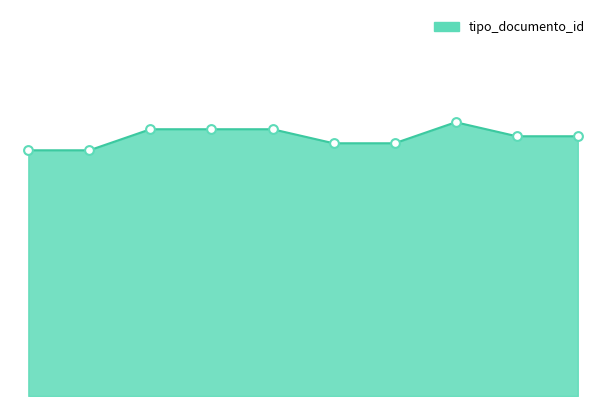

How many lines are shown in the chart?

1